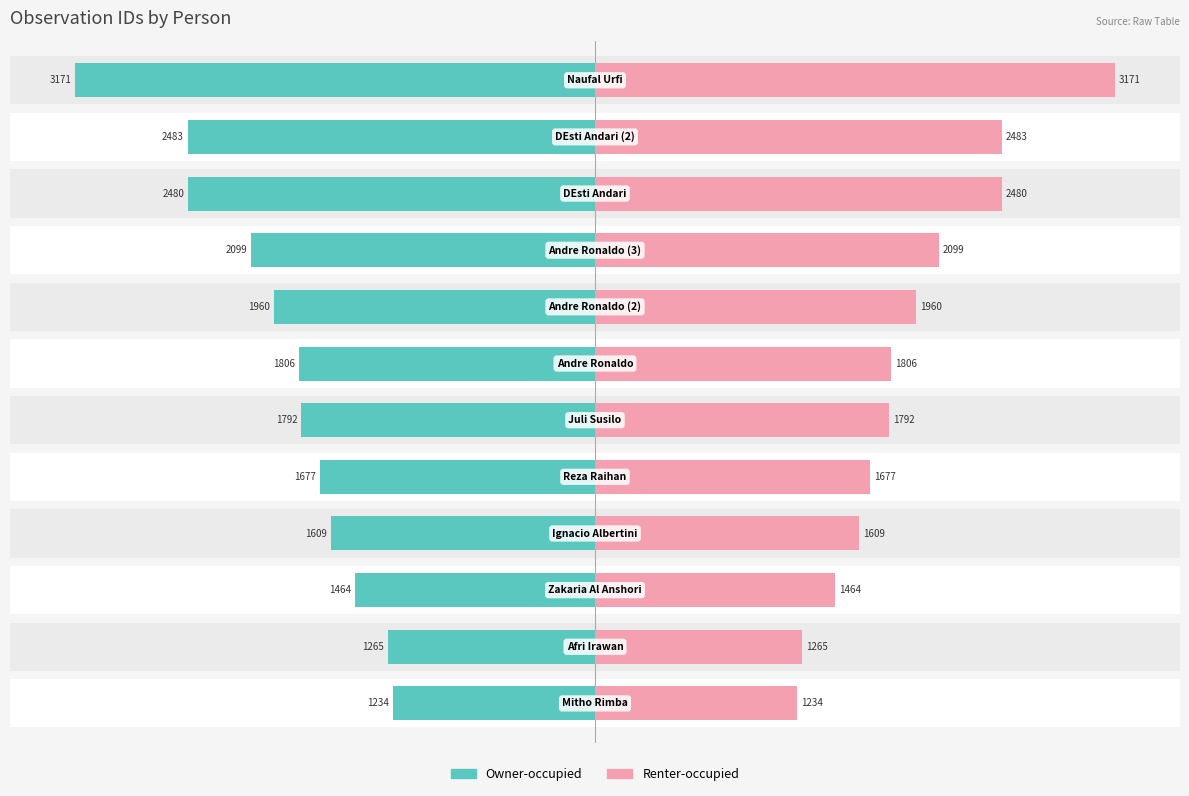

Rank the series at 5 from lowest to highest value.

Owner-occupied, Renter-occupied